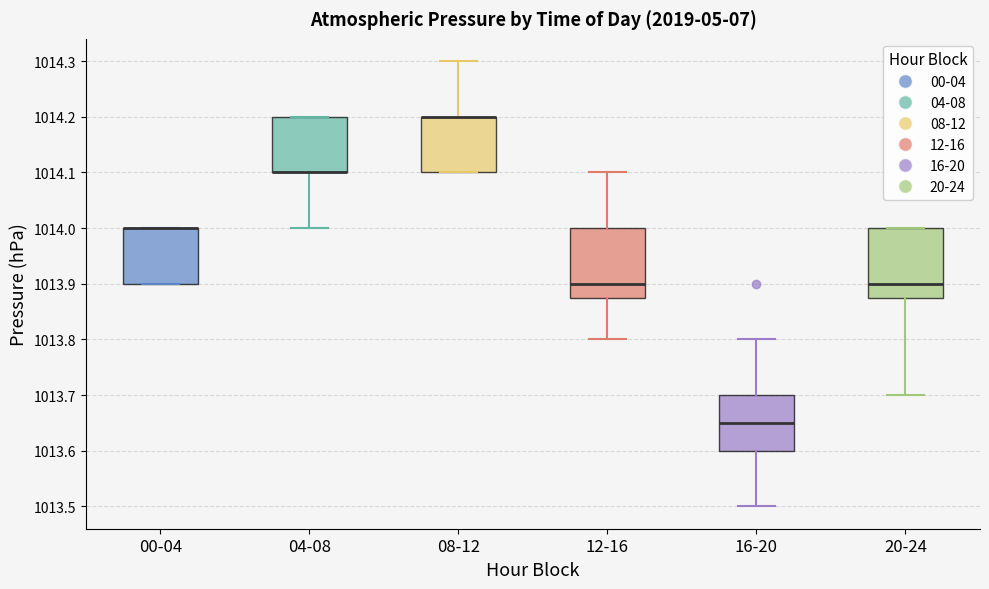

Reading left to right, read every box against the y-axis: the position of its median line, the range the box covers, and the ends of its whiskers. The values are not printed on the chart, so give them approximately, as read against the axis.

00-04: median 1014.00 (drawn on the box's upper edge), box 1013.90 to 1014.00, whiskers 1013.90 to 1014.00
04-08: median 1014.10 (drawn on the box's lower edge), box 1014.10 to 1014.20, whiskers 1014.00 to 1014.20
08-12: median 1014.20 (drawn on the box's upper edge), box 1014.10 to 1014.20, whiskers 1014.10 to 1014.30
12-16: median 1013.90, box 1013.88 to 1014.00, whiskers 1013.80 to 1014.10
16-20: median 1013.65, box 1013.60 to 1013.70, whiskers 1013.50 to 1013.80
20-24: median 1013.90, box 1013.88 to 1014.00, whiskers 1013.70 to 1014.00